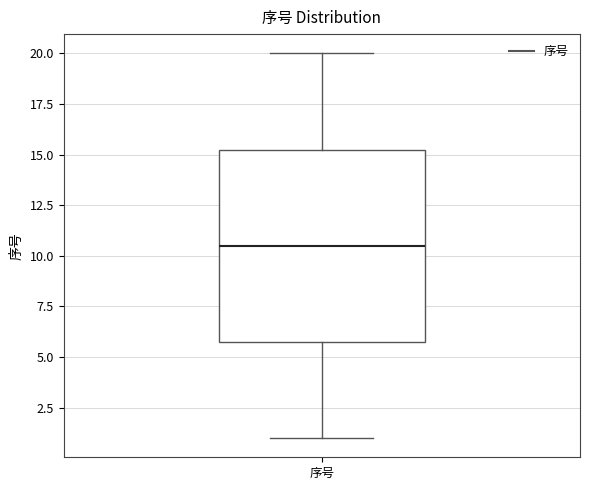

Read this box plot against the y-axis: the position of the median line, the range covered by the box, and the ends of both whiskers. The values are not printed on the chart, so give them approximately, as read against the axis.

median 10.5, box 6.0 to 15.5, whiskers 1.0 to 20.0